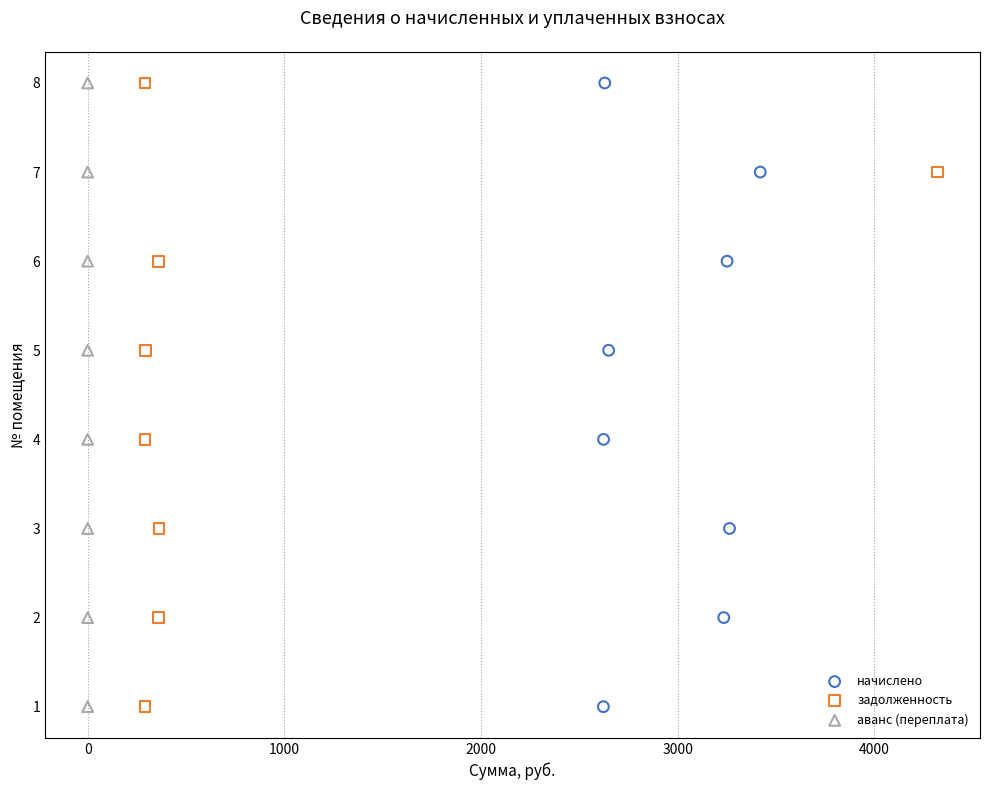

Which series has the largest Y range (max minus min)?

начислено